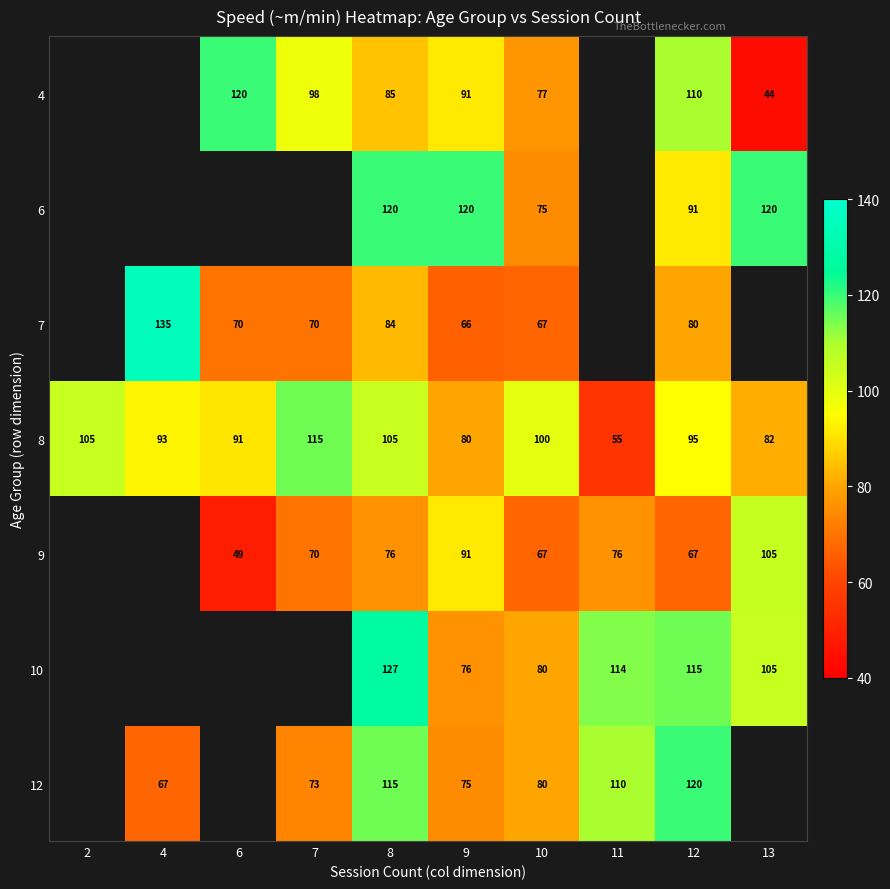

What is the difference between the maximum and second lowest values in the 8 series?

35